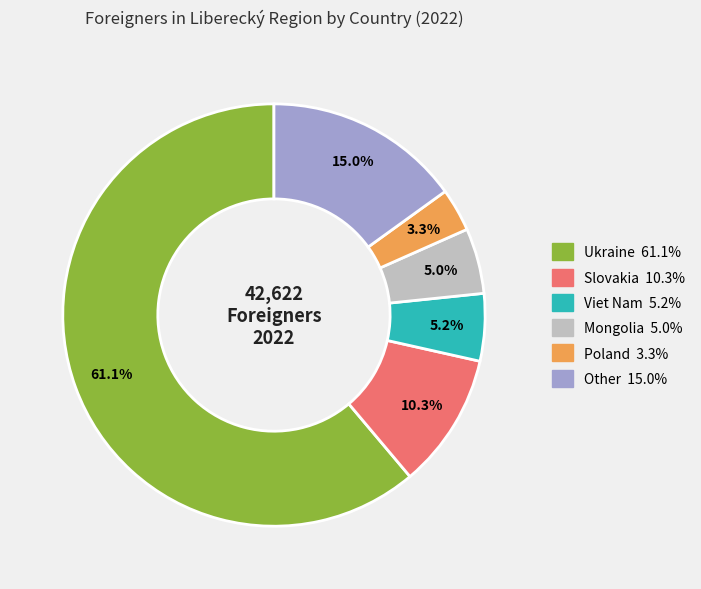

Is Ukraine the majority of the pie?

Yes